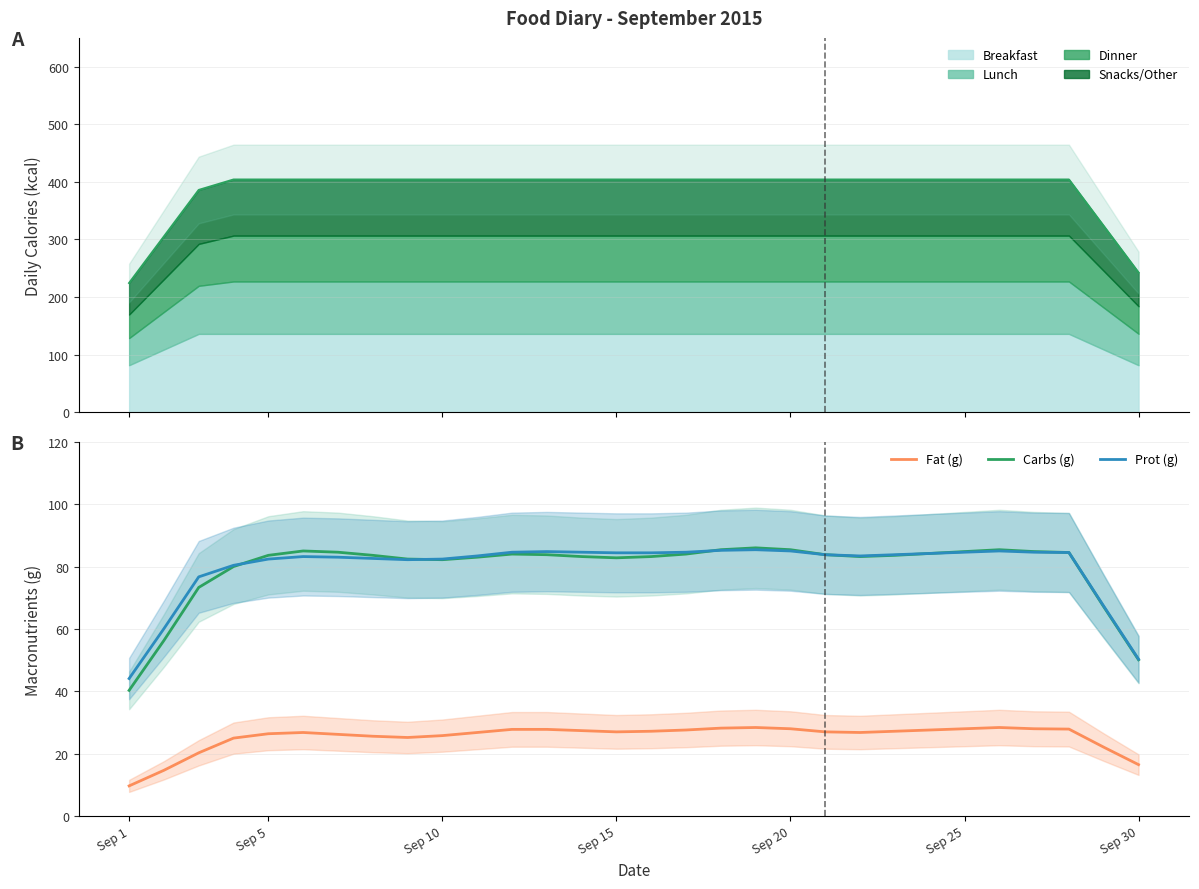

True or false: Fat (g) and Prot (g) cross at least once.

False